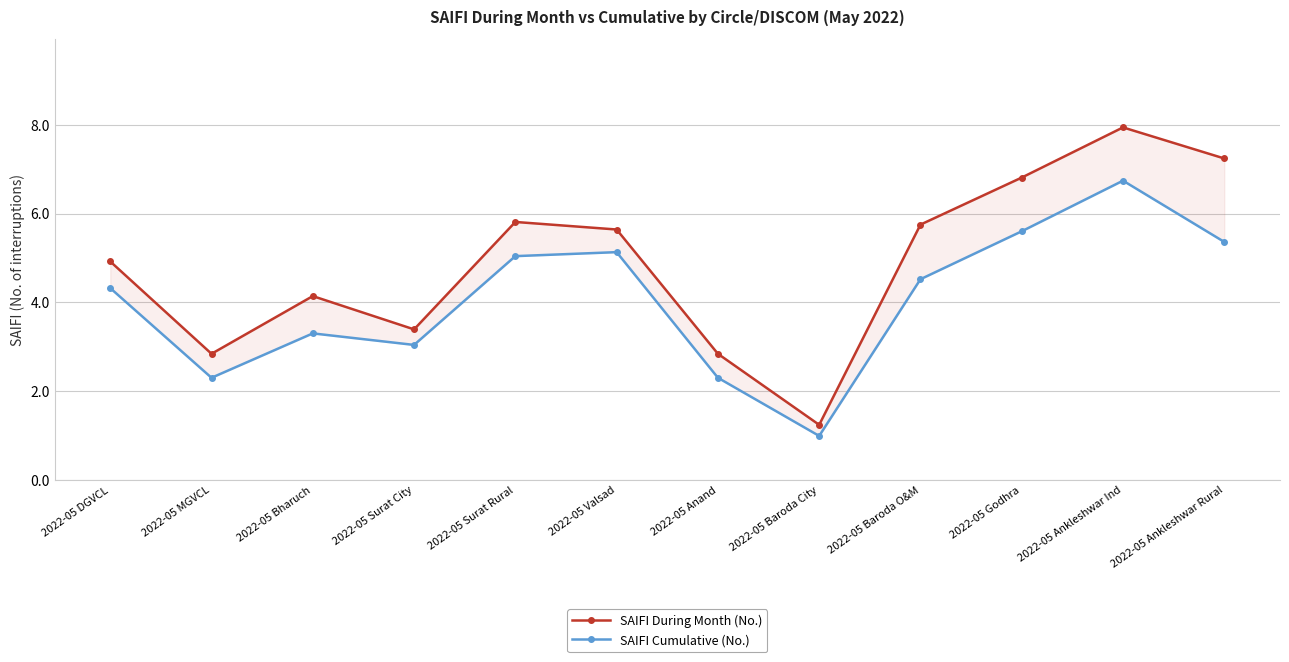

What position from the right is 2022-05 Baroda O&M?

4